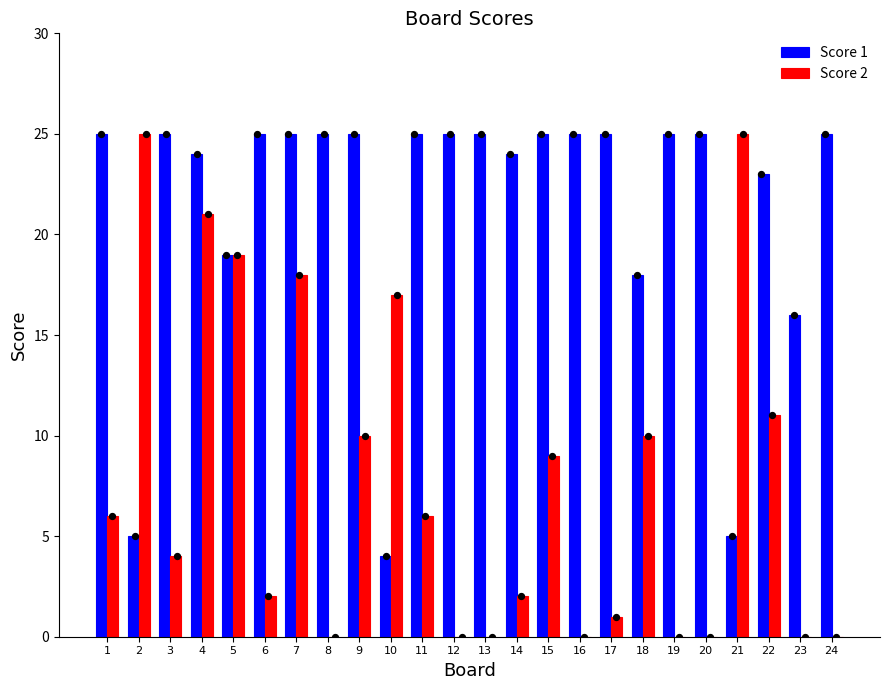

At how many categories does at least one series exceed 3?

24